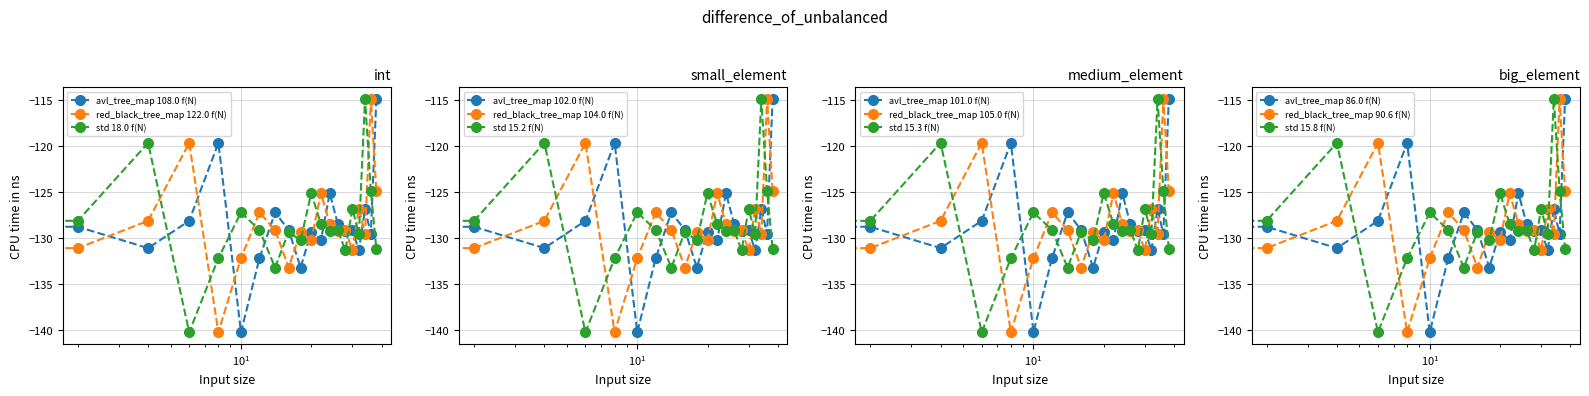

True or false: avl_tree_map has a value of -129.3 at 28.

True